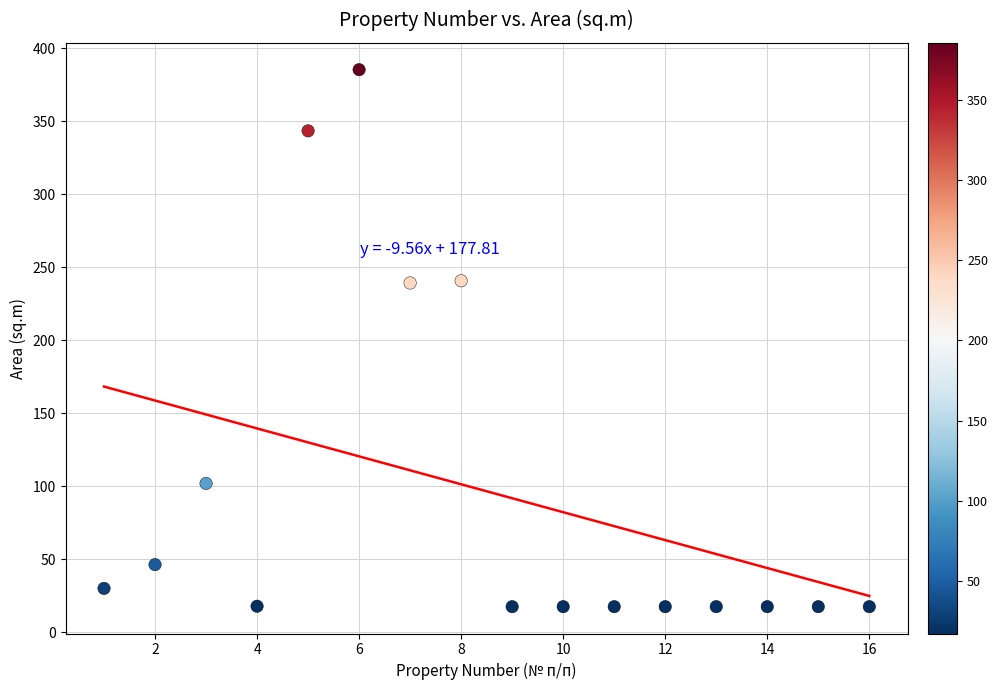

What is the range of X values (max minus min)?

15.0